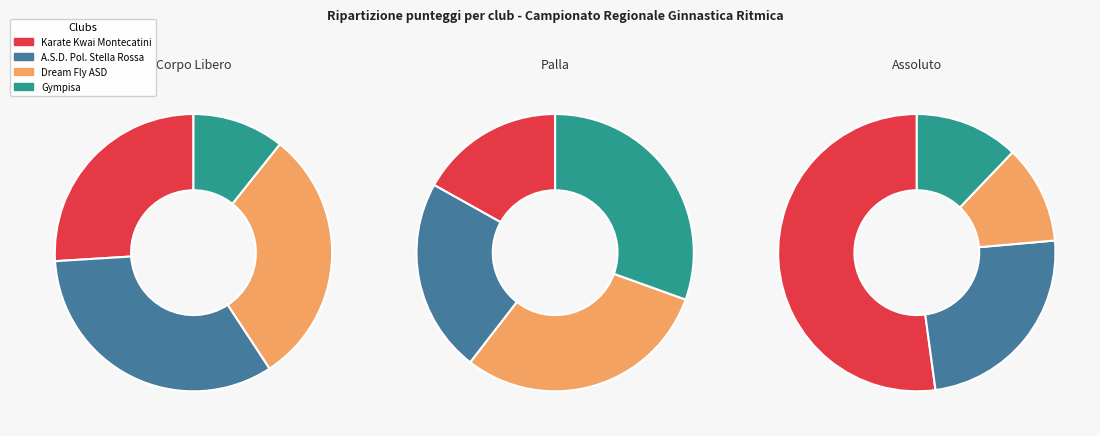

Rank the series by their maximum value, from lowest to highest.

Dream Fly ASD, Gympisa, A.S.D. Pol. Stella Rossa, Karate Kwai Montecatini